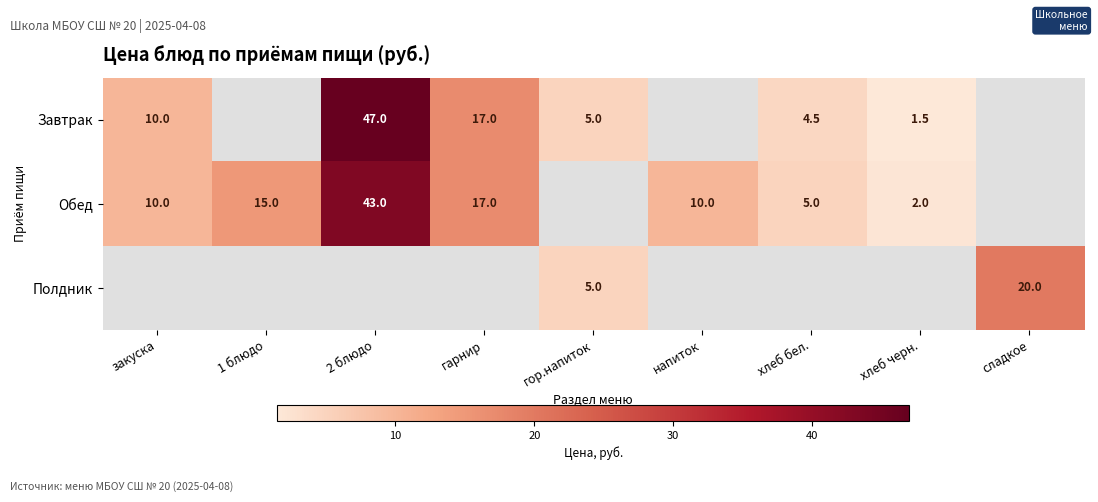

The value of Завтрак at закуска is 10.0. True or false?

True